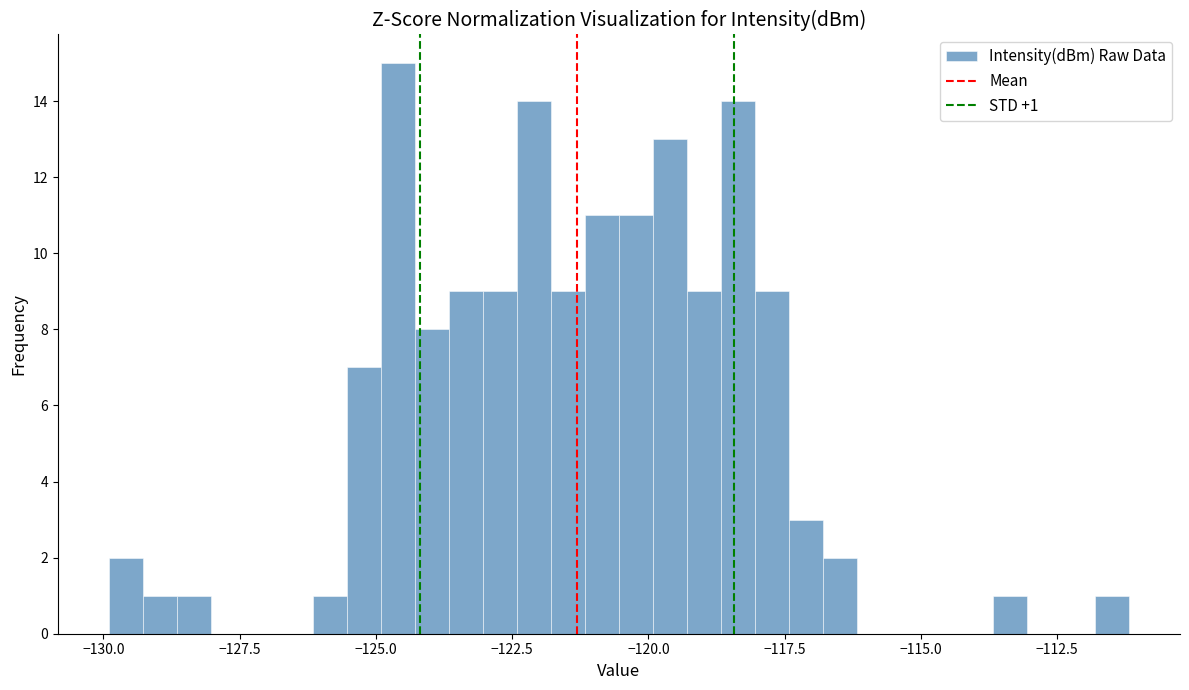

Around what value on the x-axis is the tallest bar? Give the approximate position of its centre, as read against the axis.

-124.5